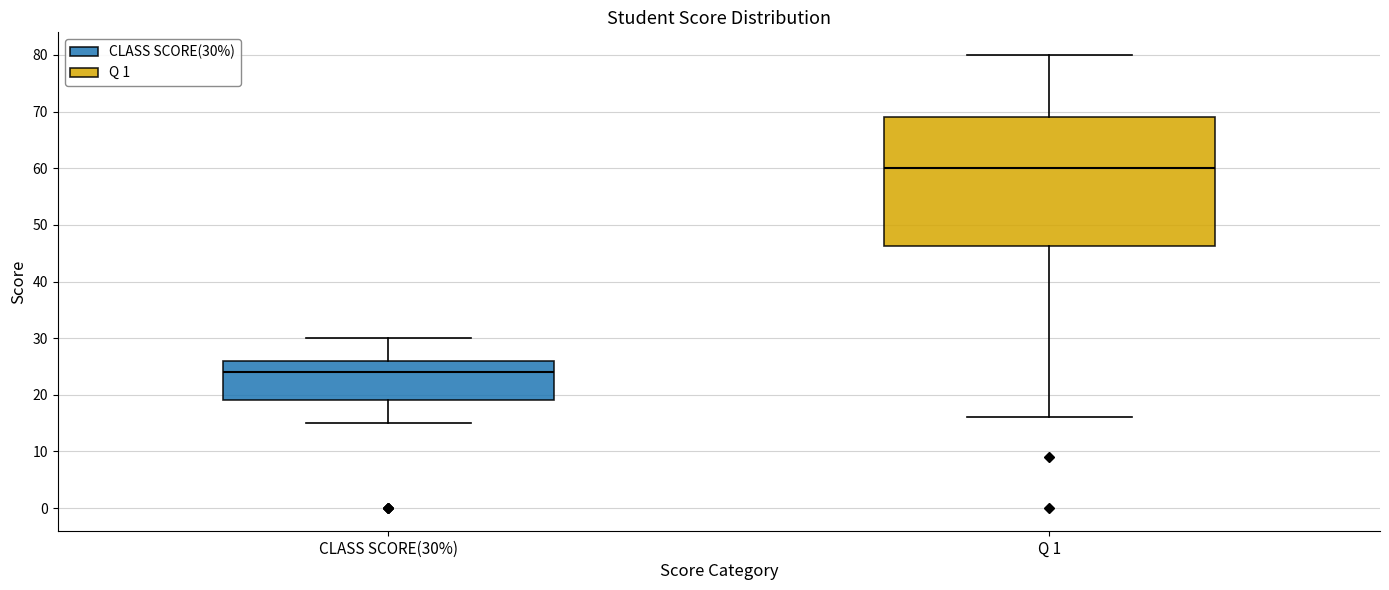

Which box is the tallest, from its lower edge to its upper edge?

Q 1